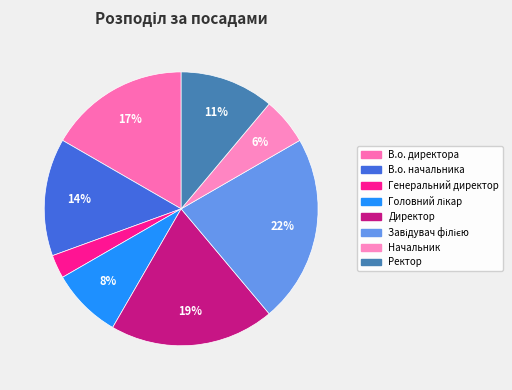

Which category has the smallest portion of the pie?

Генеральний директор